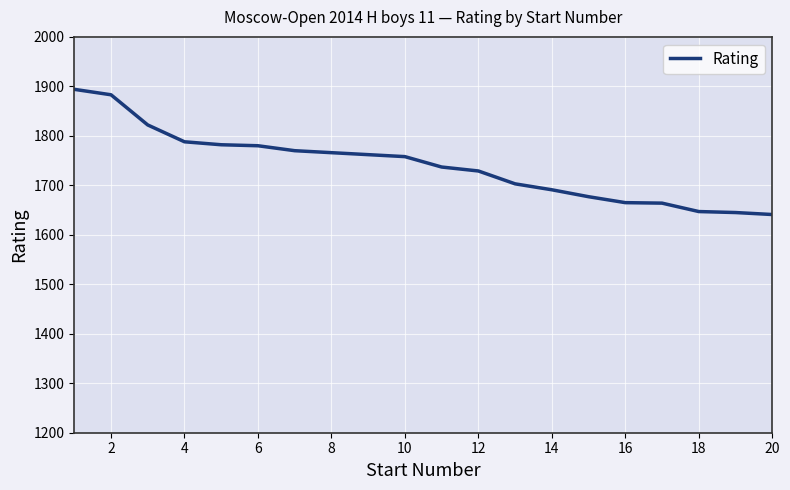

What is the maximum value shown in the chart?

1894